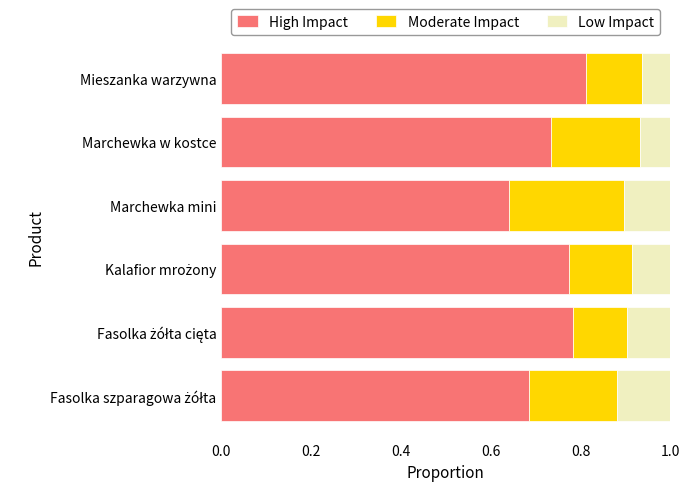

Count the number of data series in this chart.

3